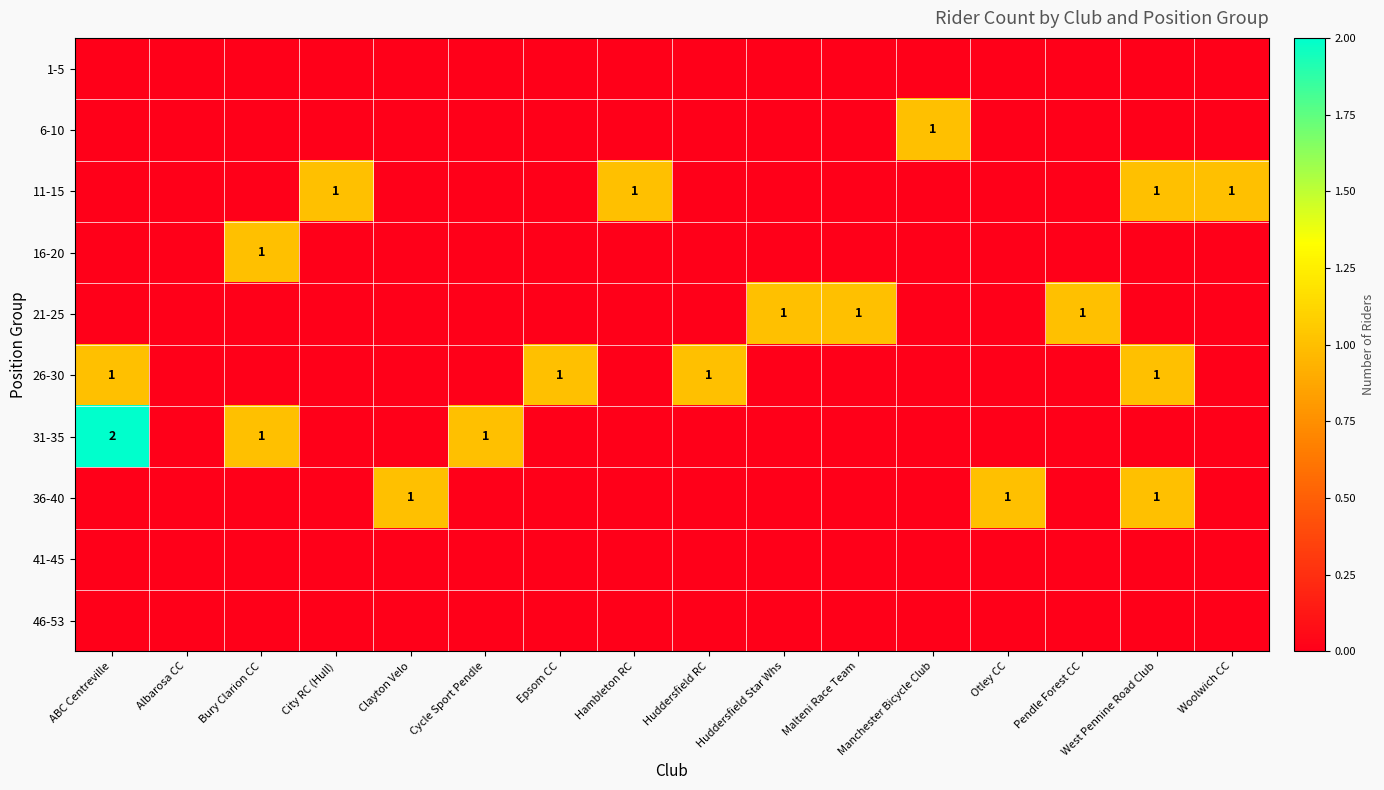

Count the number of categories in the chart.

16